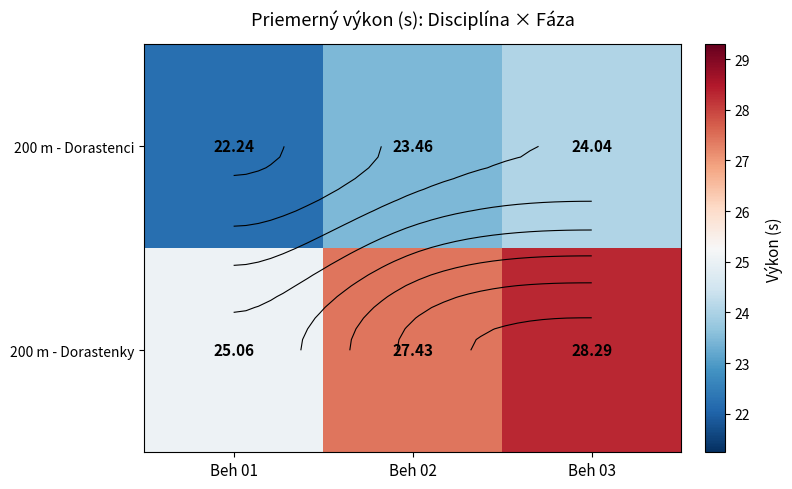

At how many categories does at least one series exceed 27?

2